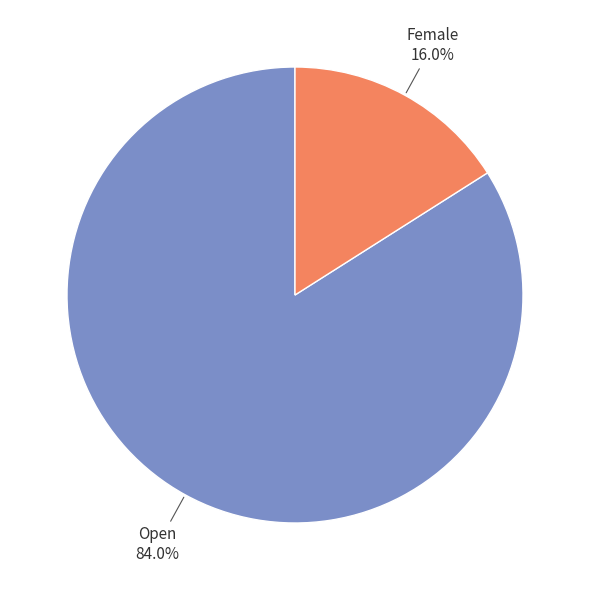

To the nearest percent, what is the difference between the largest and smallest slice percentages?

68%